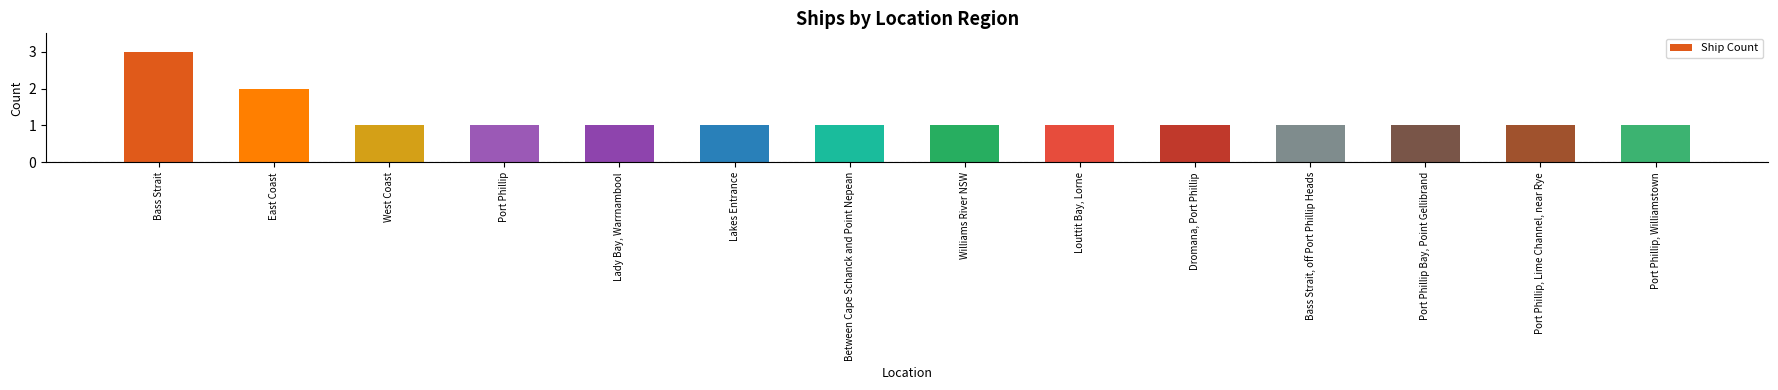

How many data points does each series have?

14